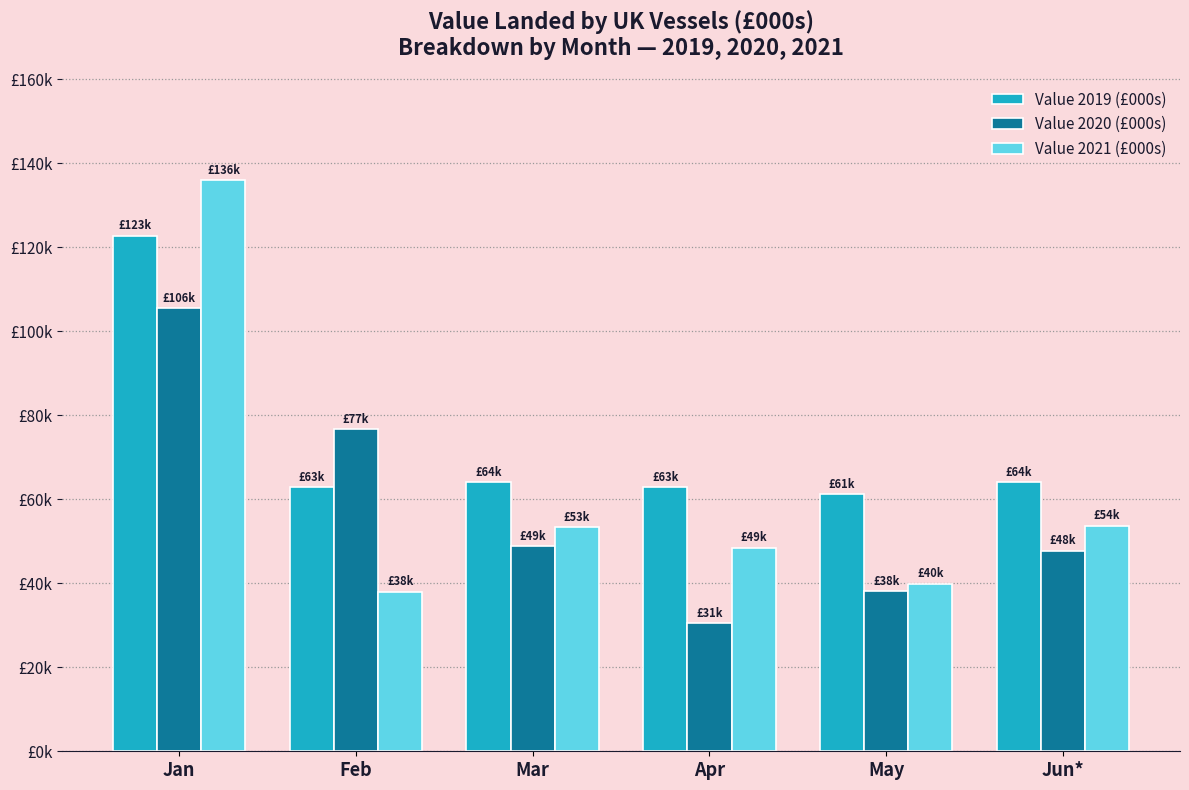

What is the label of the 2nd bar from the right?

May